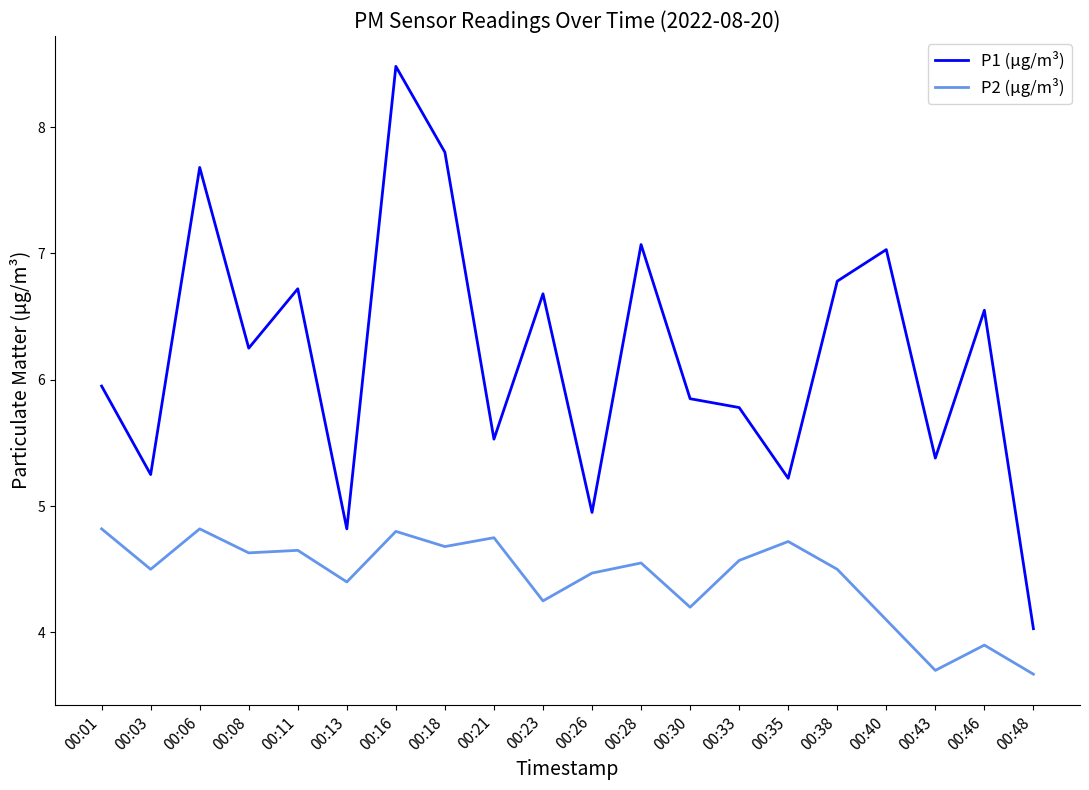

What are all the series names shown in the legend?

P1 (µg/m³), P2 (µg/m³)